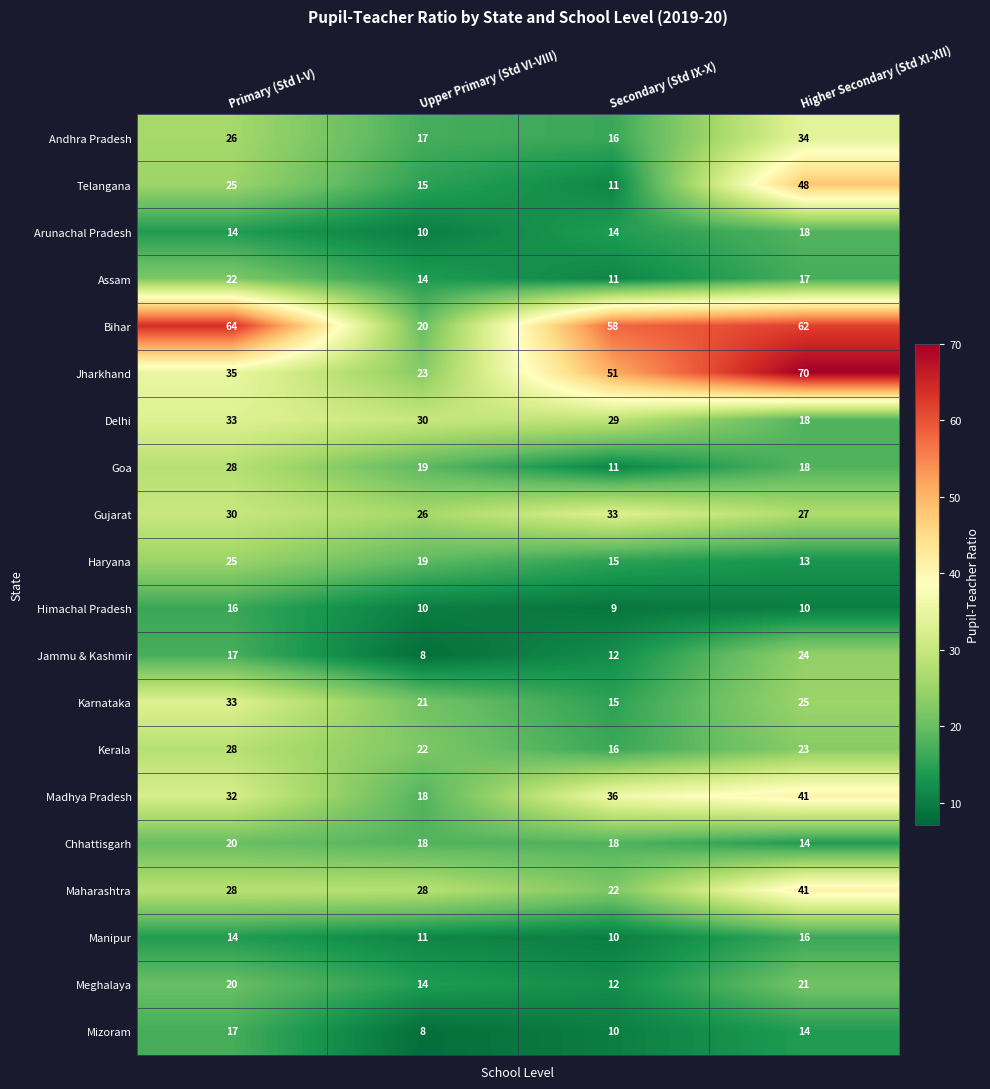

Which category has the highest value across all series?

Higher Secondary (Std XI-XII)